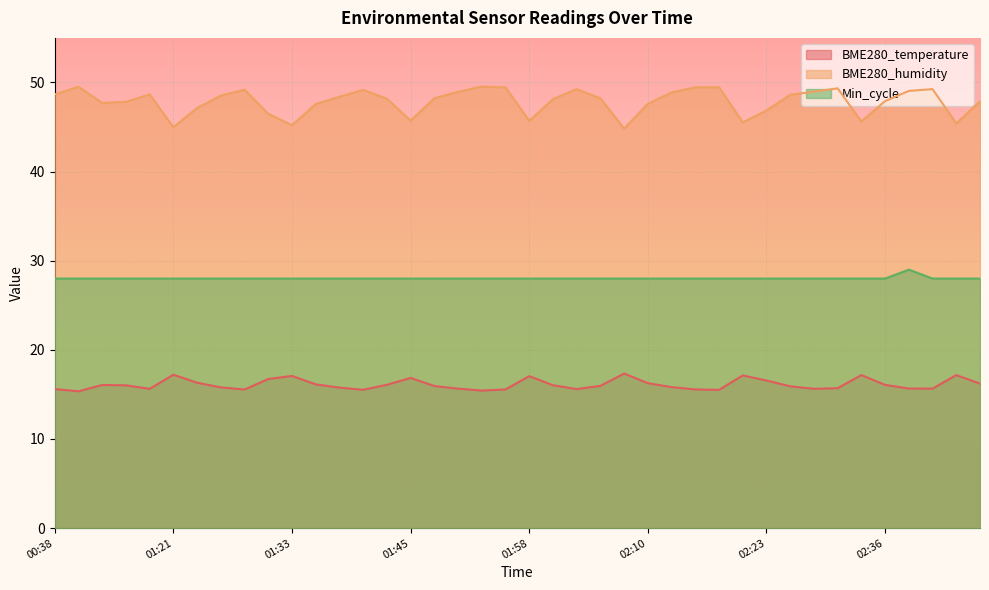

How many values in the BME280_humidity series exceed 48?

23